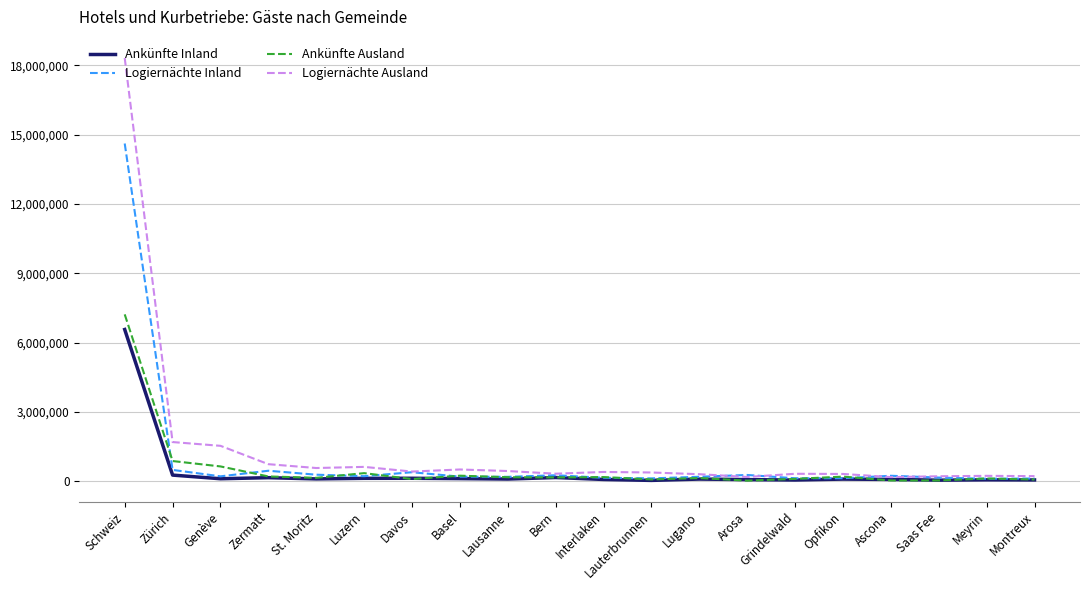

How many values in the Logiernächte Ausland series are below 409519?

10